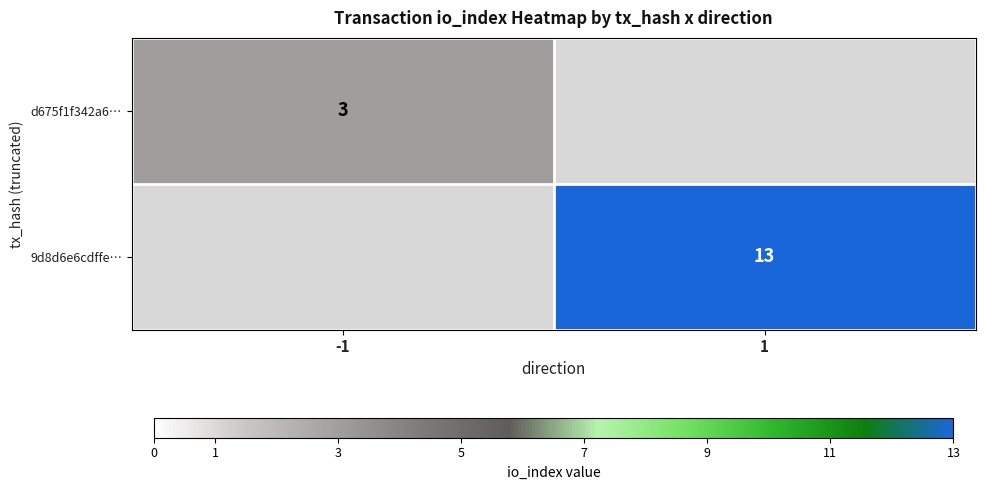

The 9d8d6e6cdffe… series shows 4 at 1. True or false?

False